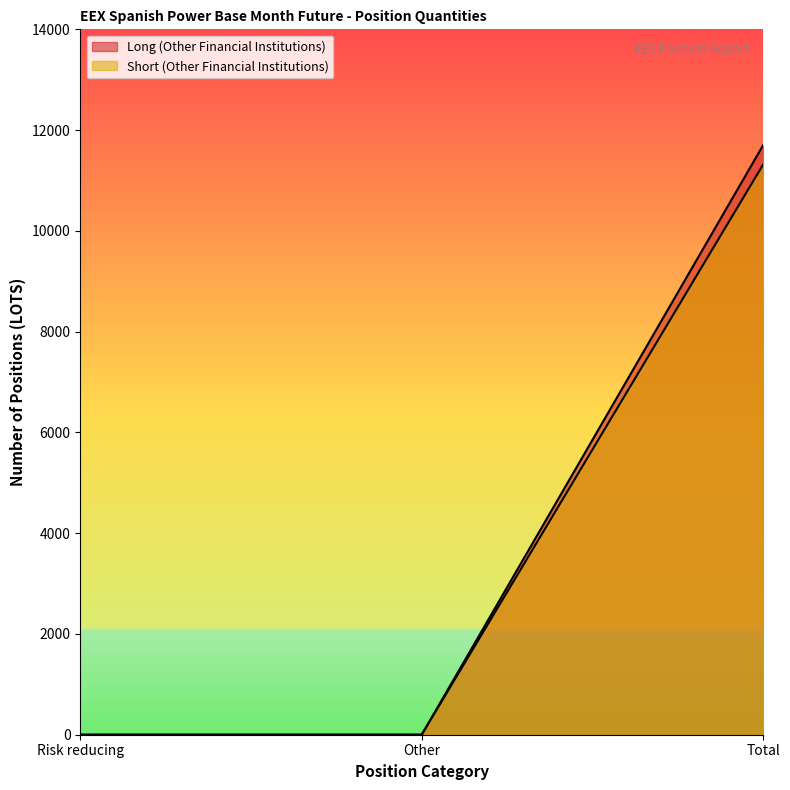

At how many categories does at least one series exceed 6059?

1